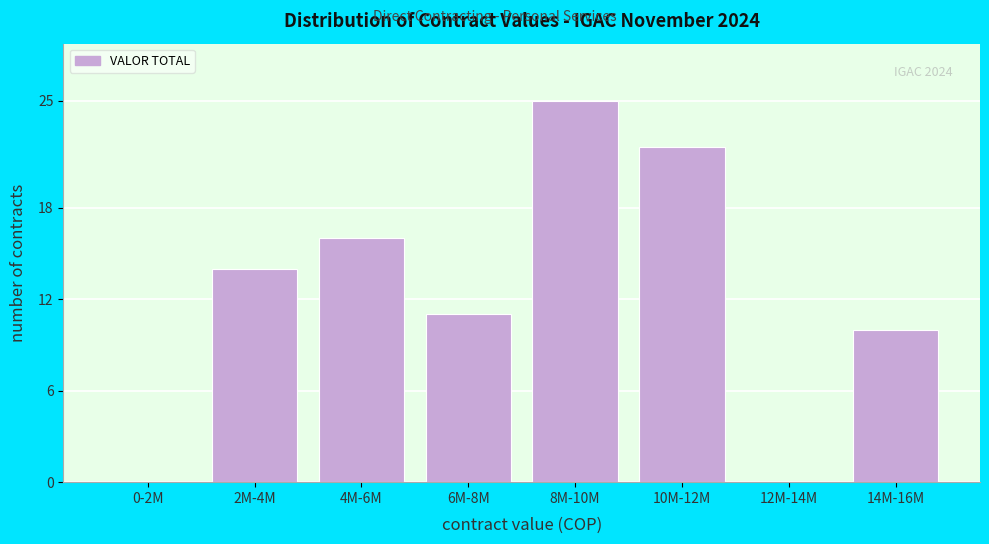

Reading left to right, what are all the values shown in this chart?

0-2M=0	2M-4M=14	4M-6M=16	6M-8M=11	8M-10M=25	10M-12M=22	12M-14M=0	14M-16M=10